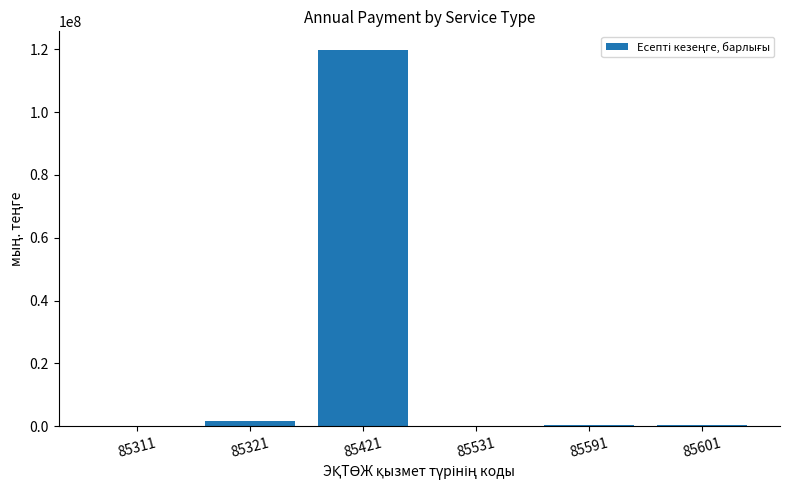

True or false: the data shows 465561 at 85591.

True